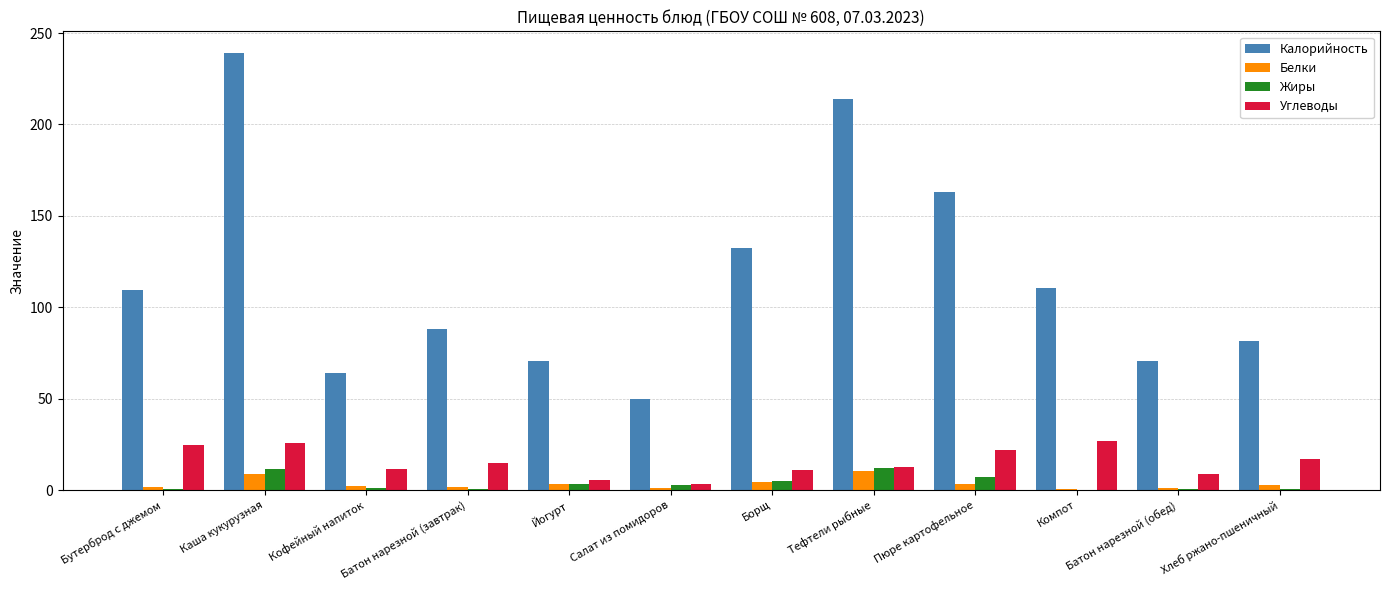

The value of Калорийность at Салат из помидоров is 20.4. True or false?

False